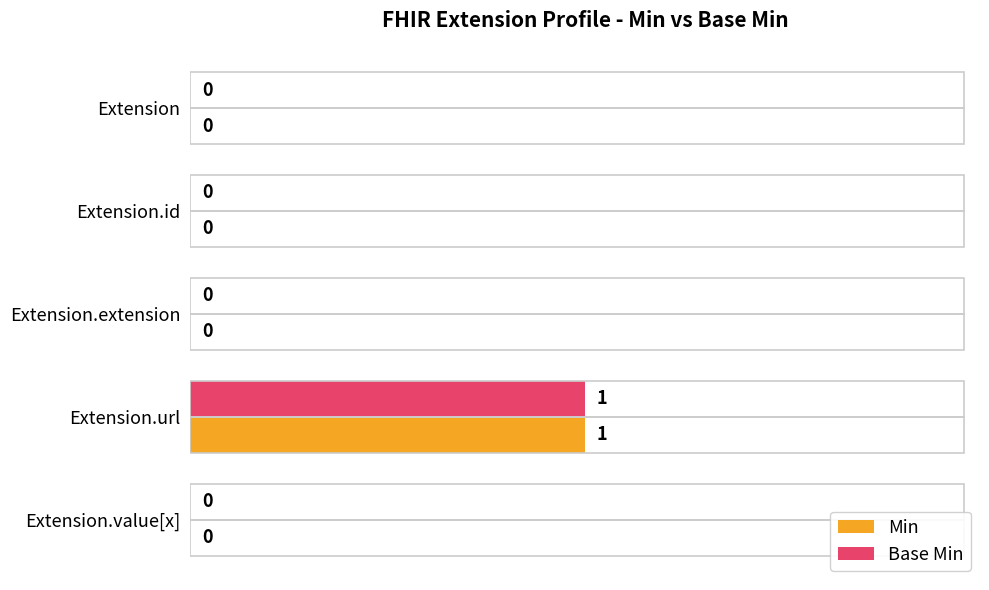

The value of Base Min at Extension.extension is 0. True or false?

True